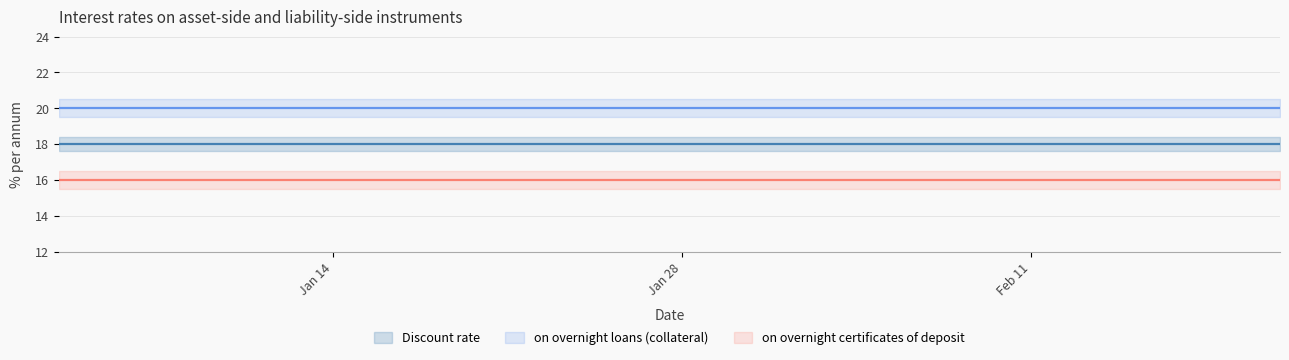

At which category does the chart reach its minimum across all series?

2019-01-03